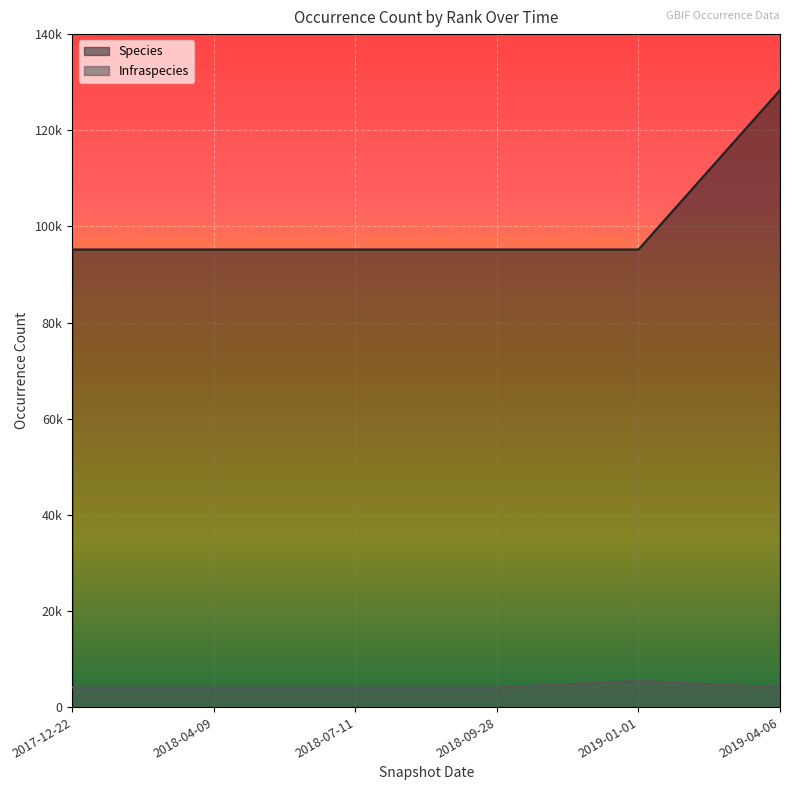

Does the chart display data point markers on the line(s)?

No